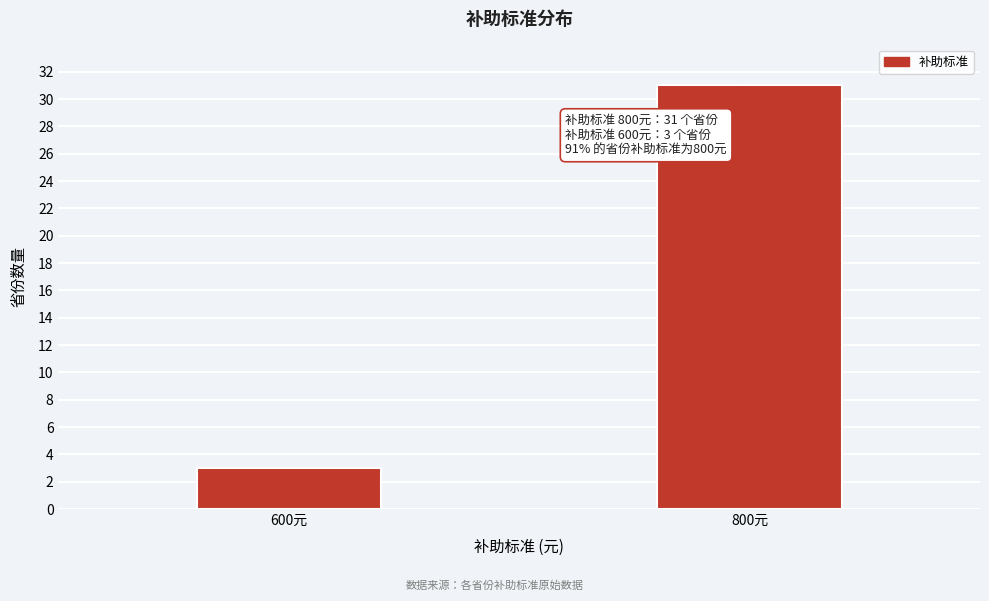

Reading left to right, list all the values displayed in this chart.

600元=3	800元=31